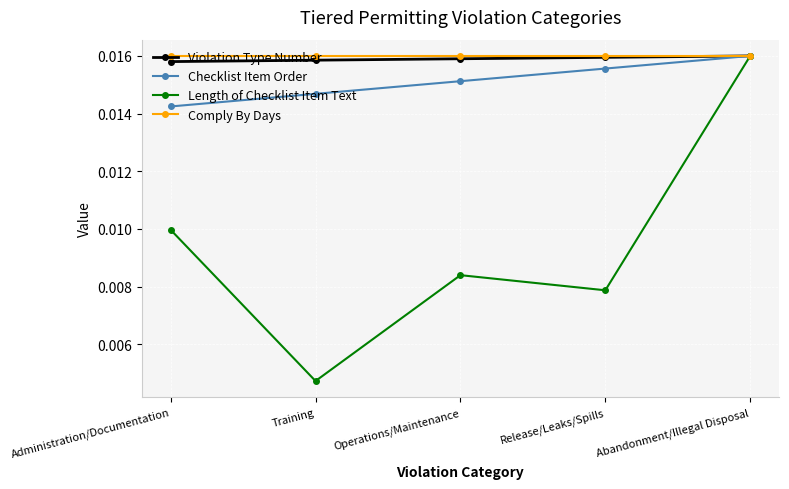

Between Administration/Documentation and Training, which series saw the biggest shift?

Length of Checklist Item Text